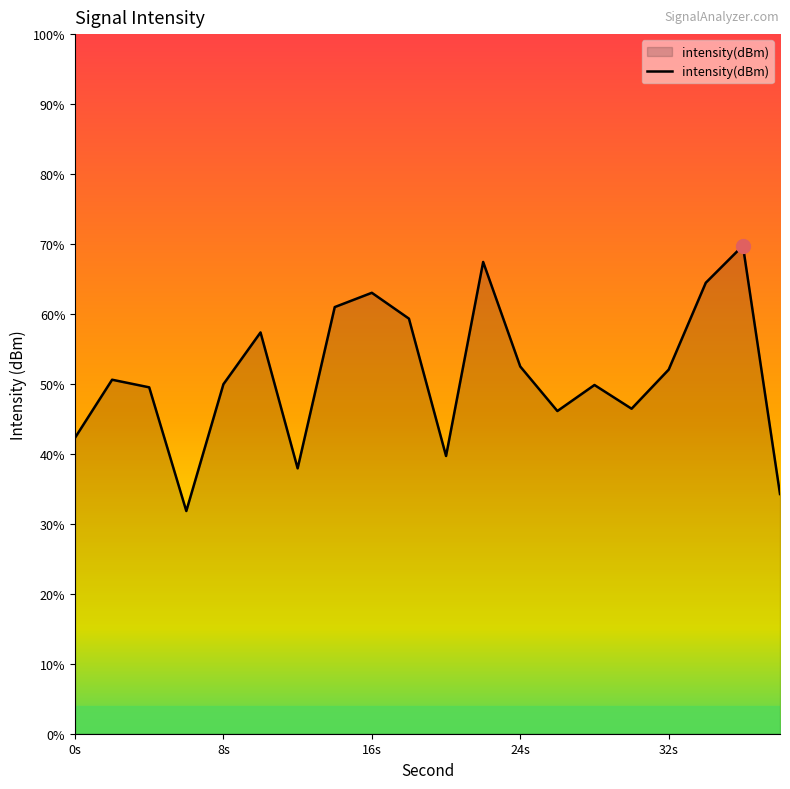

What is the label of the 20th point from the right?

0s